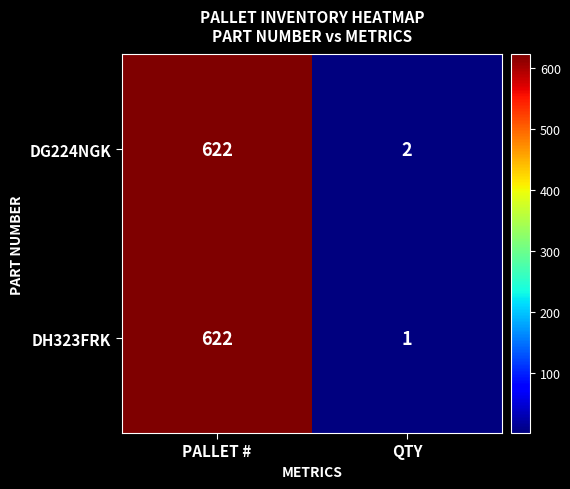

Which category has the lowest value across all series?

QTY